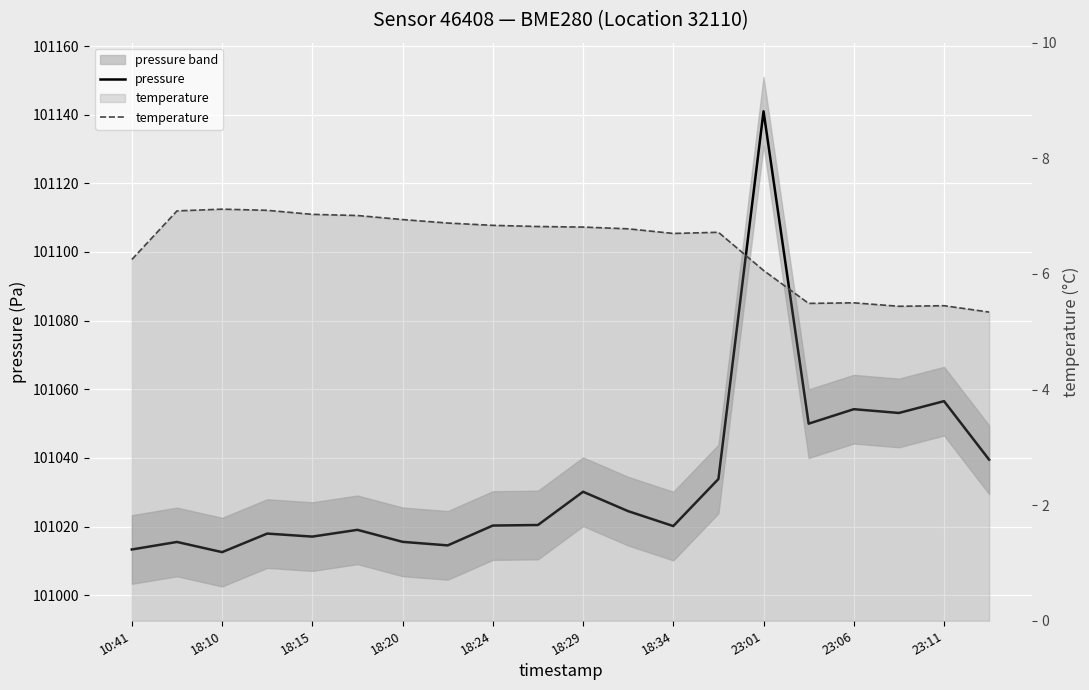

In pressure, how many points are higher than both neighbors (excluding endpoints)?

7